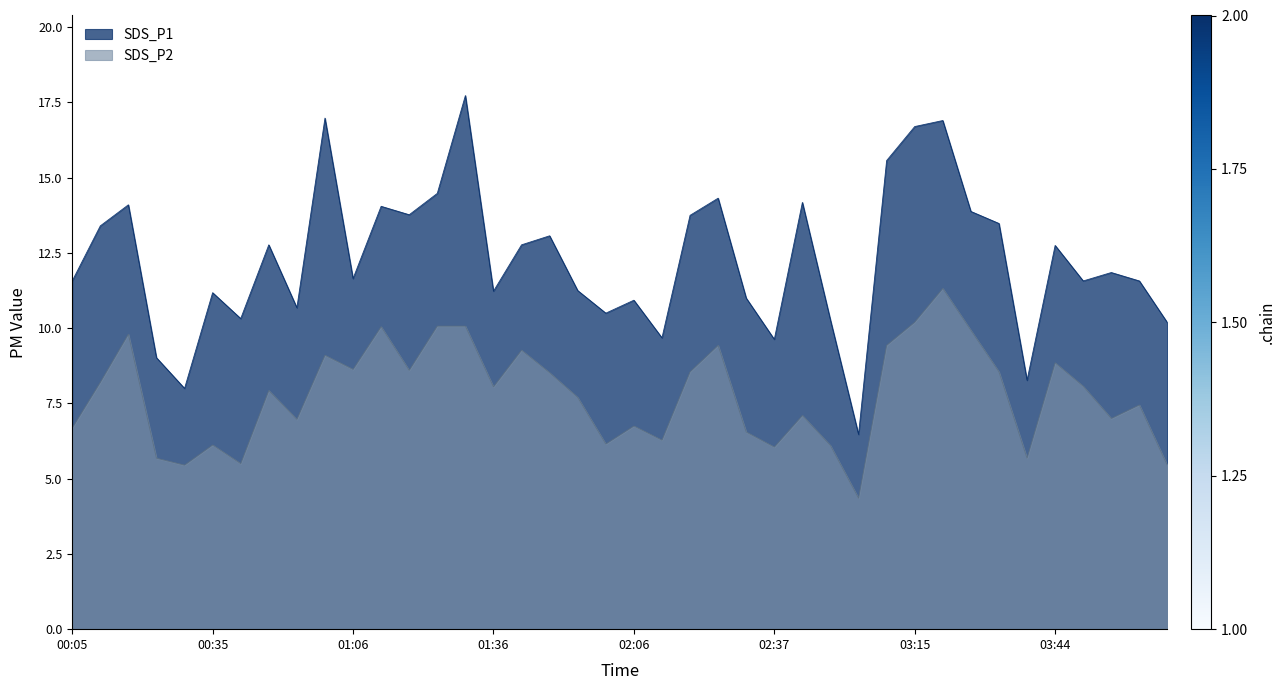

What is the label of the 34th point from the left?

03:32